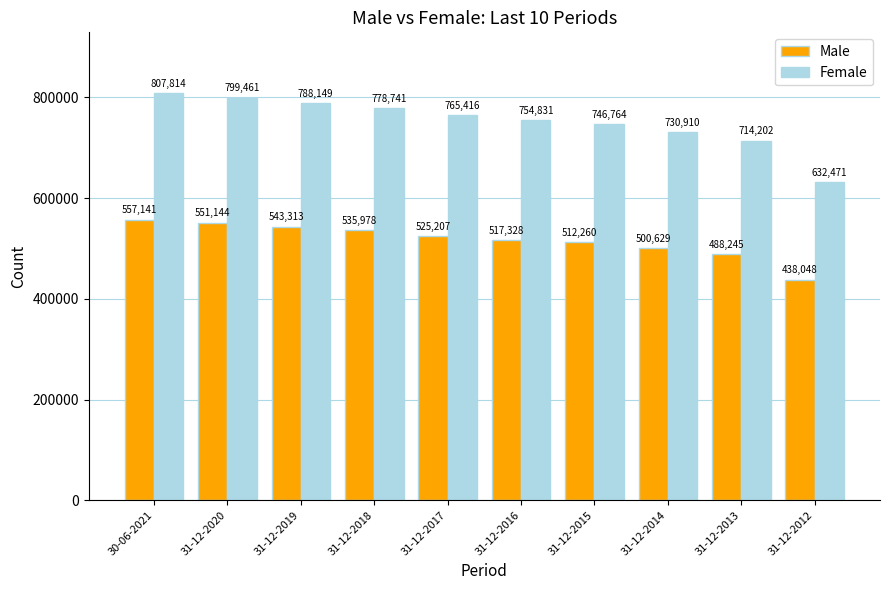

Reading left to right, extract all data points from this chart.

Male: 30-06-2021=557141	31-12-2020=551144	31-12-2019=543313	31-12-2018=535978	31-12-2017=525207	31-12-2016=517328	31-12-2015=512260	31-12-2014=500629	31-12-2013=488245	31-12-2012=438048
Female: 30-06-2021=807814	31-12-2020=799461	31-12-2019=788149	31-12-2018=778741	31-12-2017=765416	31-12-2016=754831	31-12-2015=746764	31-12-2014=730910	31-12-2013=714202	31-12-2012=632471